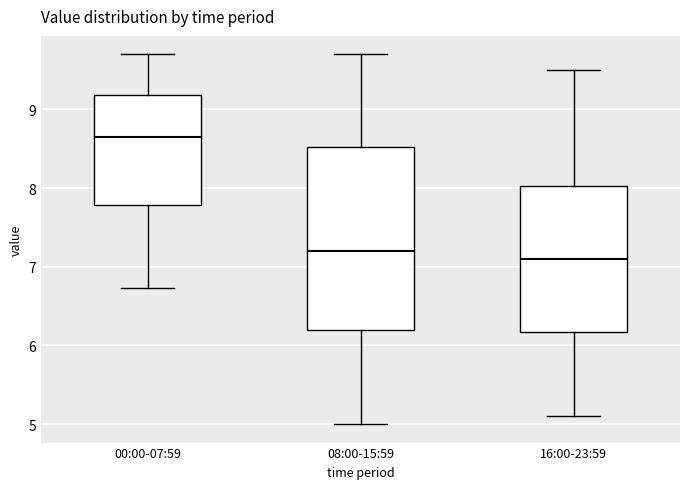

Where does the upper whisker of the box for 16:00-23:59 end on the y-axis? The values are not printed on the chart, so give them approximately, as read against the axis.

9.5